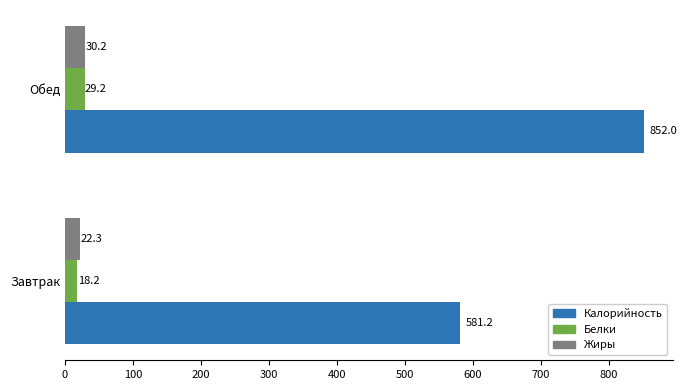

What are all the series names shown in the legend?

Калорийность, Белки, Жиры